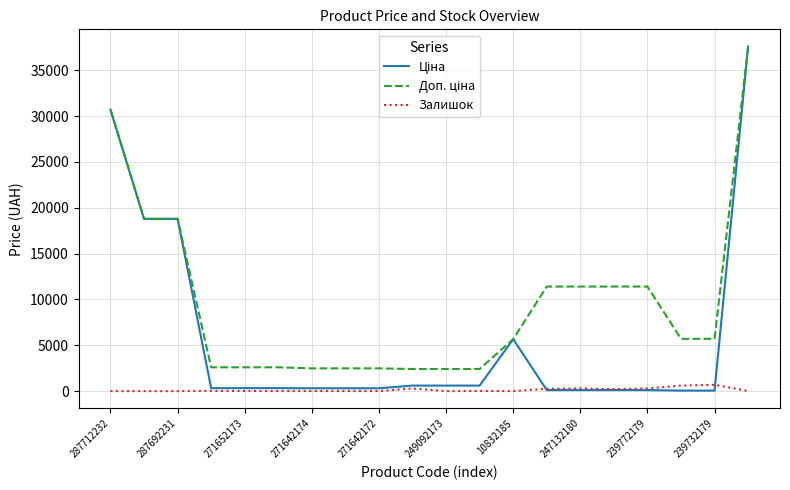

True or false: Доп. ціна and Ціна intersect in this chart.

False